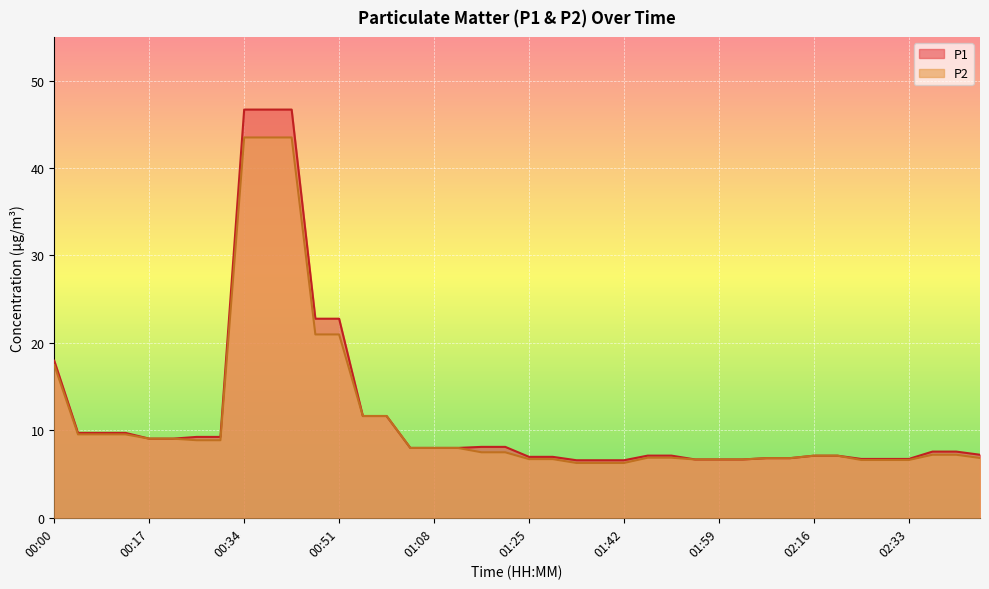

Which category has the highest value in the P1 series?

00:34